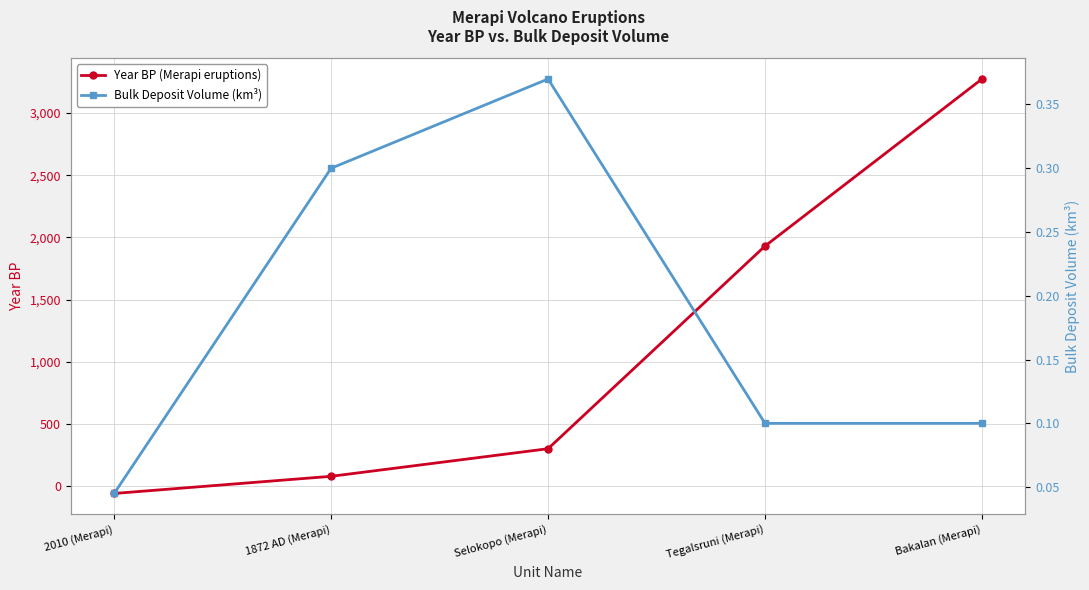

What is the average value of the Year BP (Merapi eruptions) series?

1104